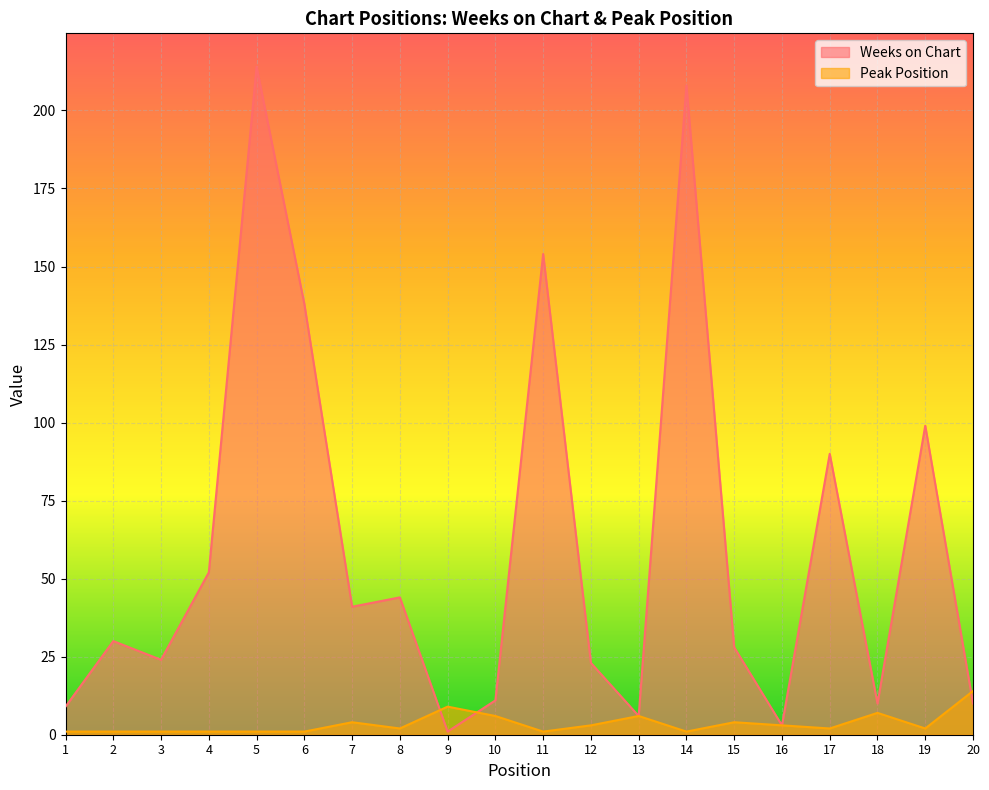

Reading left to right, what are all the values shown in this chart?

Weeks on Chart: 9	30	24	52	214	138	41	44	1	11	154	23	6	208	28	3	90	10	99	10
Peak Position: 1	1	1	1	1	1	4	2	9	6	1	3	6	1	4	3	2	7	2	14